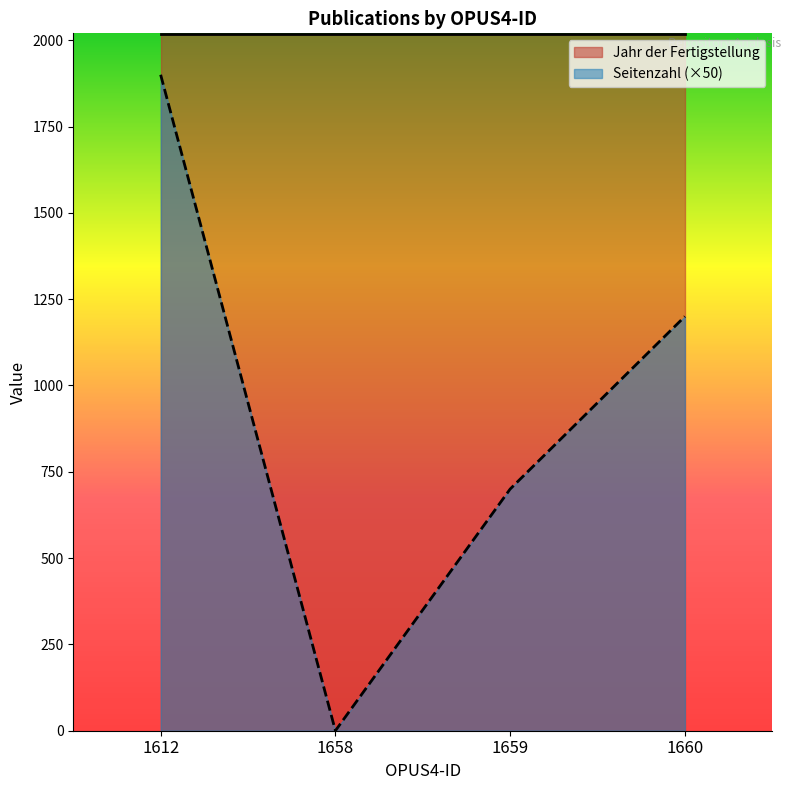

At which label does the data first exceed 1200?

1612